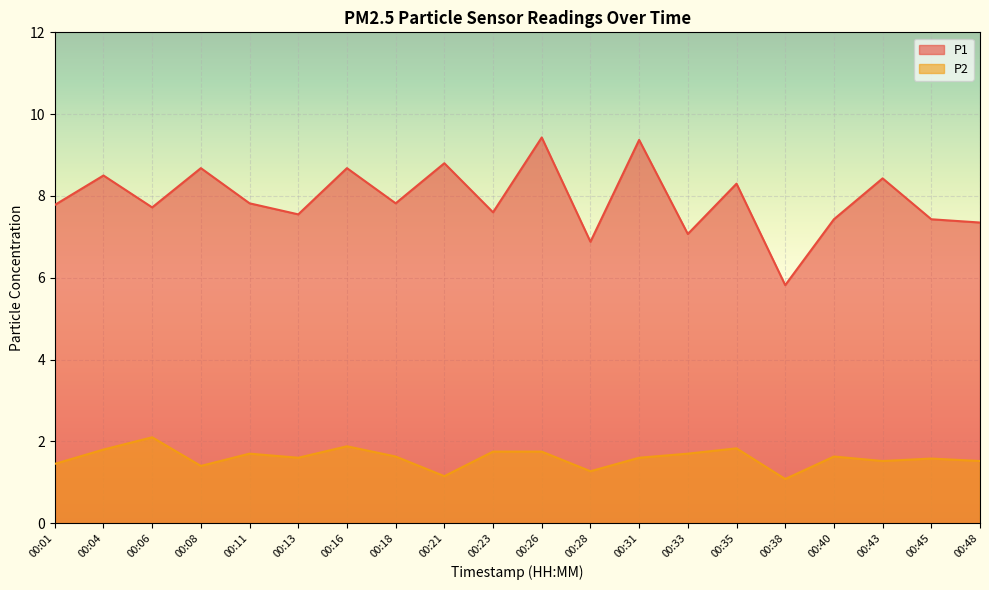

Rank the series by their average value, from lowest to highest.

P2, P1